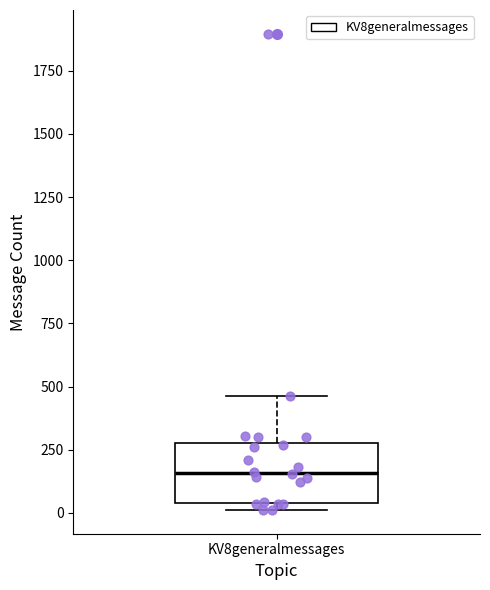

Transcribe this box plot: give where the median line is, the range the box spans, and where the two whiskers end, as read against the y-axis. The values are not printed on the chart, so give them approximately, as read against the axis.

median 150, box 50 to 300, whiskers 0 to 450